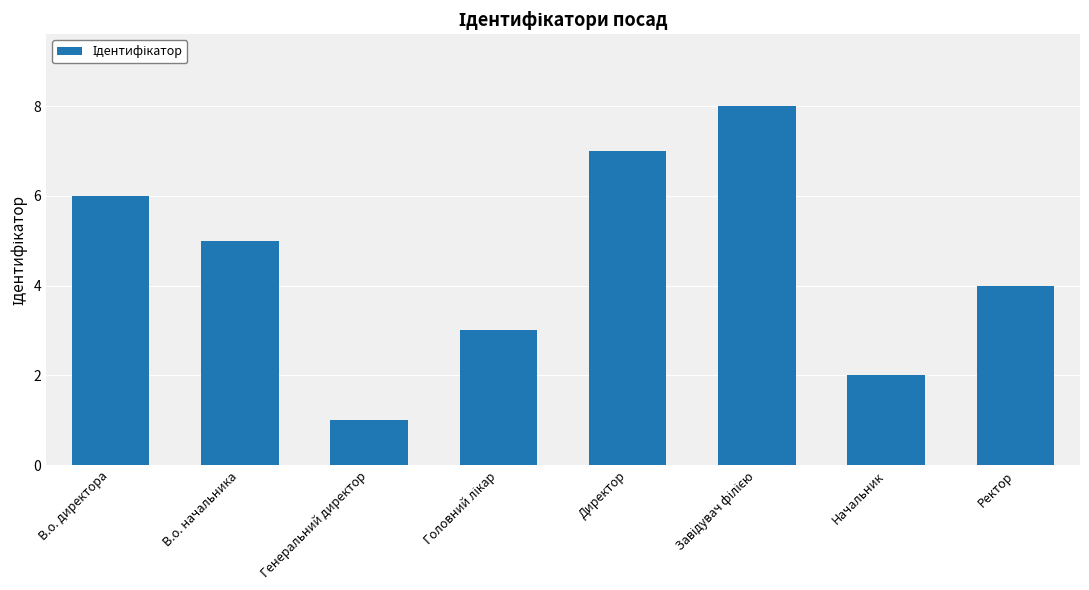

Which category has the lowest value across all series?

Генеральний директор